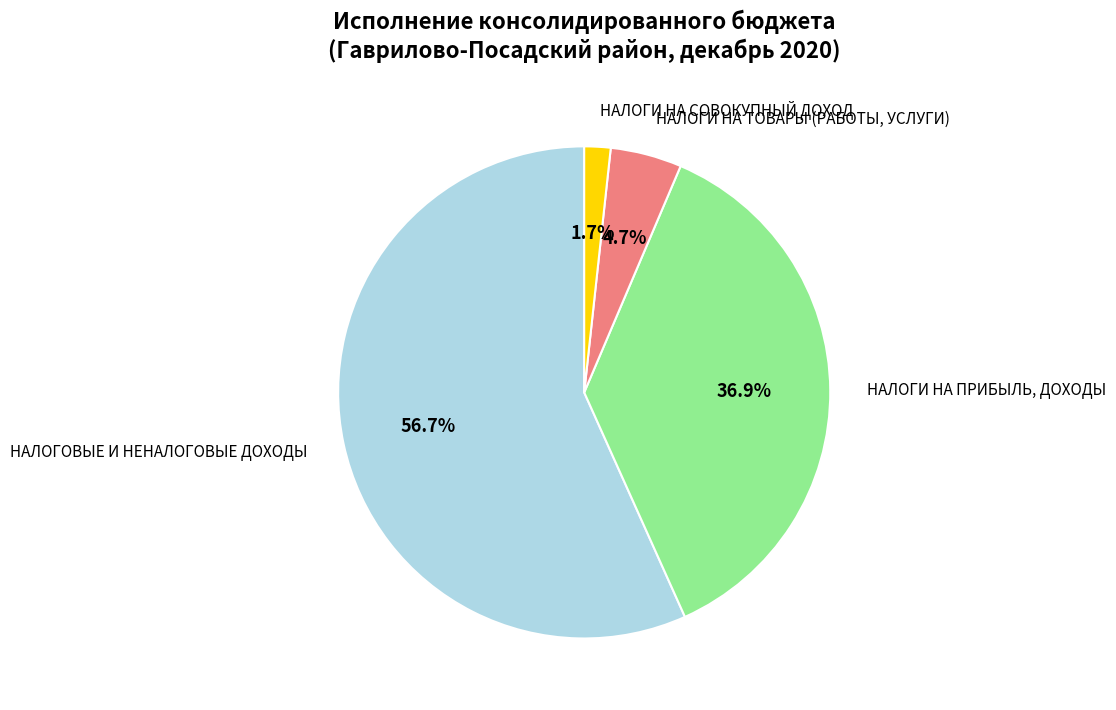

Which has a higher value, НАЛОГИ НА ТОВАРЫ (РАБОТЫ, УСЛУГИ) or НАЛОГОВЫЕ И НЕНАЛОГОВЫЕ ДОХОДЫ?

НАЛОГОВЫЕ И НЕНАЛОГОВЫЕ ДОХОДЫ